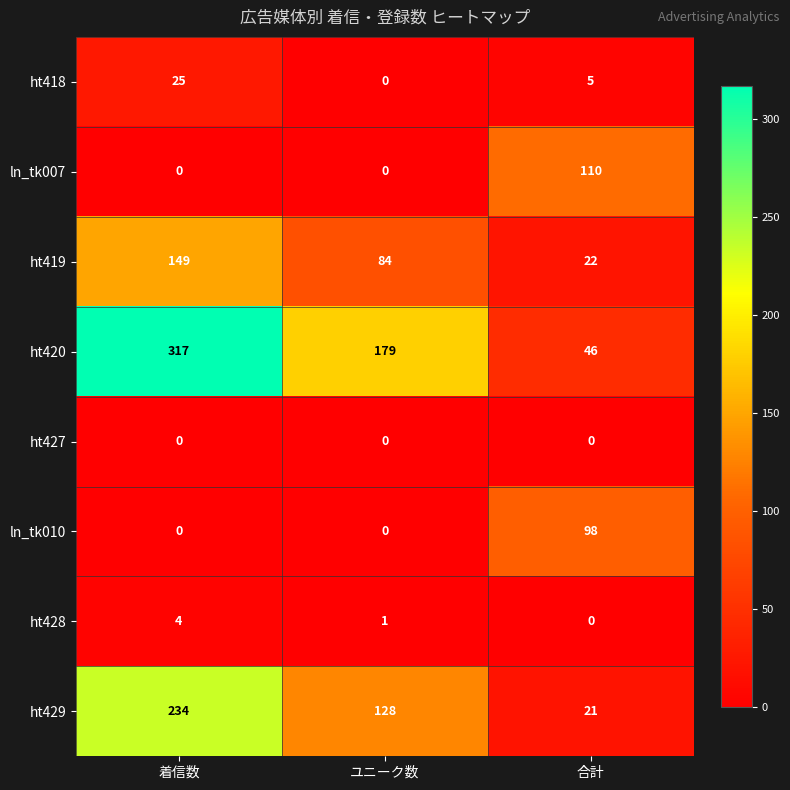

Reading left to right, what are all the values shown in this chart?

ht418: 25	0	5
ln_tk007: 0	0	110
ht419: 149	84	22
ht420: 317	179	46
ht427: 0	0	0
ln_tk010: 0	0	98
ht428: 4	1	0
ht429: 234	128	21